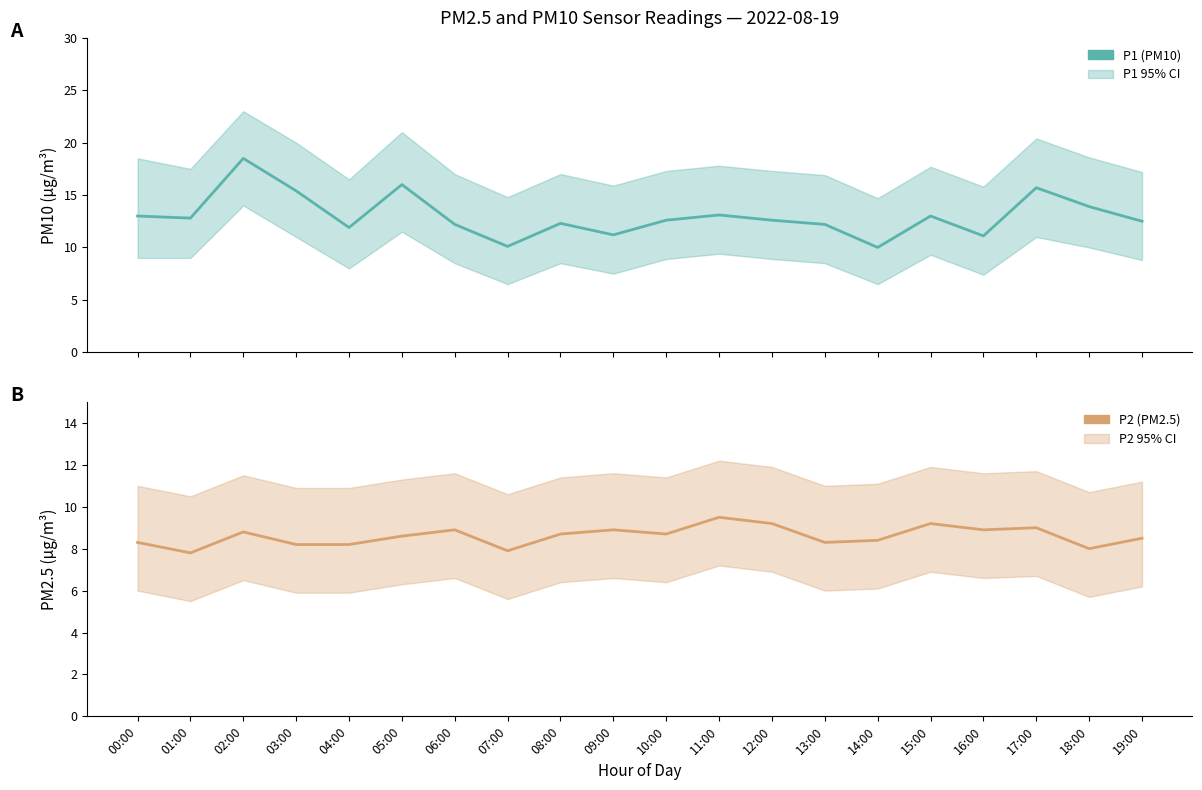

At which category is the sum across all series the highest?

02:00